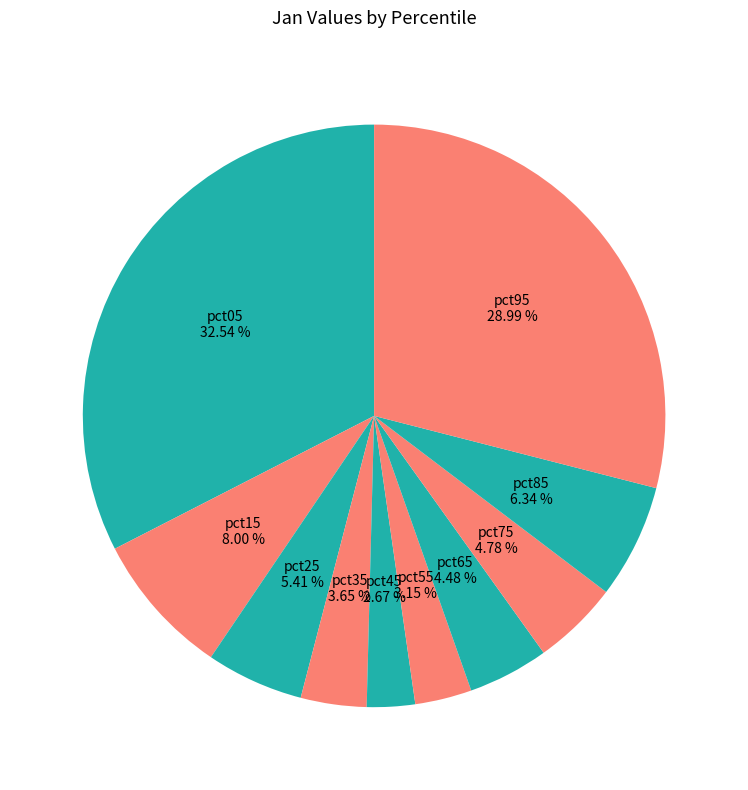

Is it true that pct55 is 3% of the pie?

True